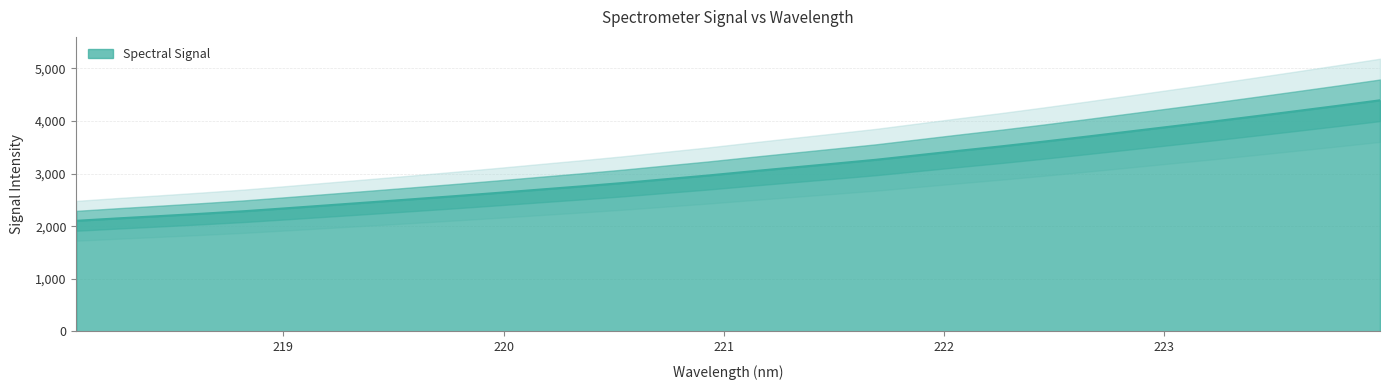

The chart shows a value of 7294.7 at 223.7895. True or false?

False